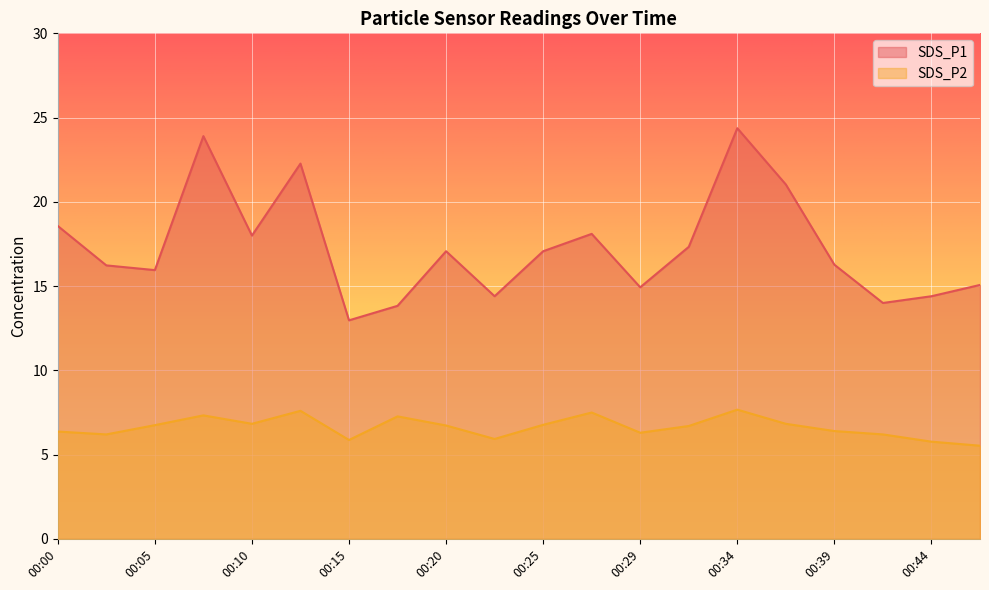

True or false: SDS_P2 and SDS_P1 intersect in this chart.

False